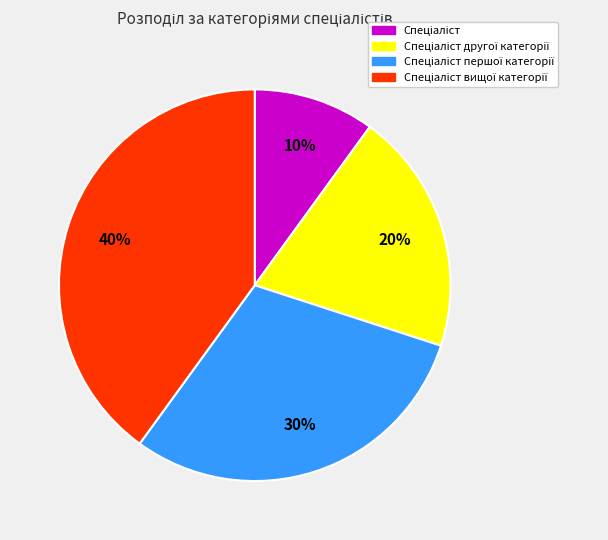

Is there a majority slice in this chart?

No